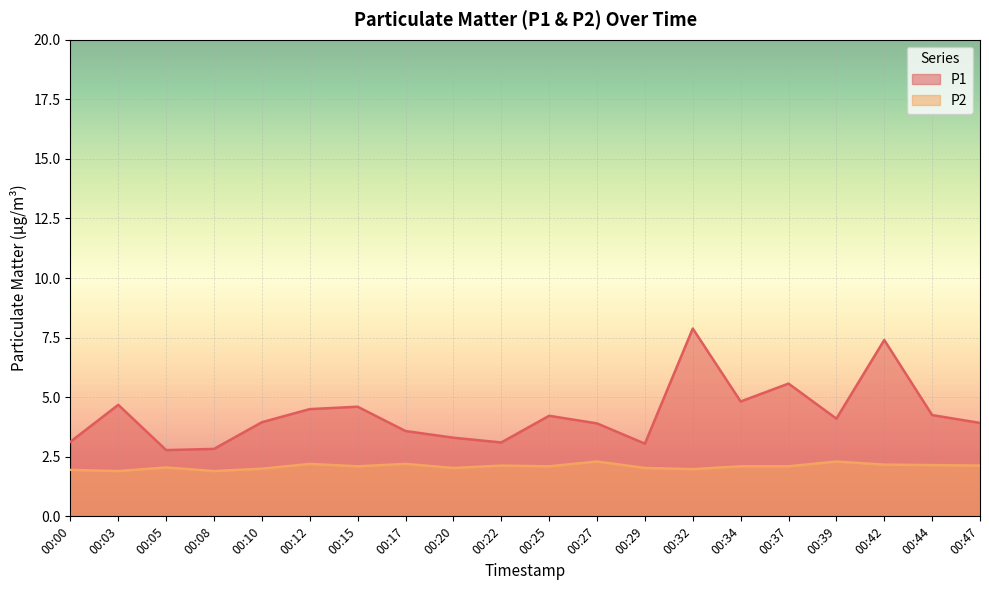

True or false: P1 and P2 intersect in this chart.

False